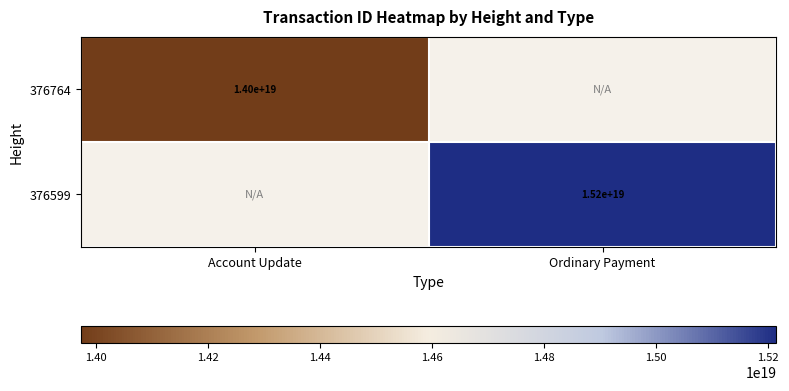

True or false: 376764 has a value of 14000000000000000000 at Account Update.

True